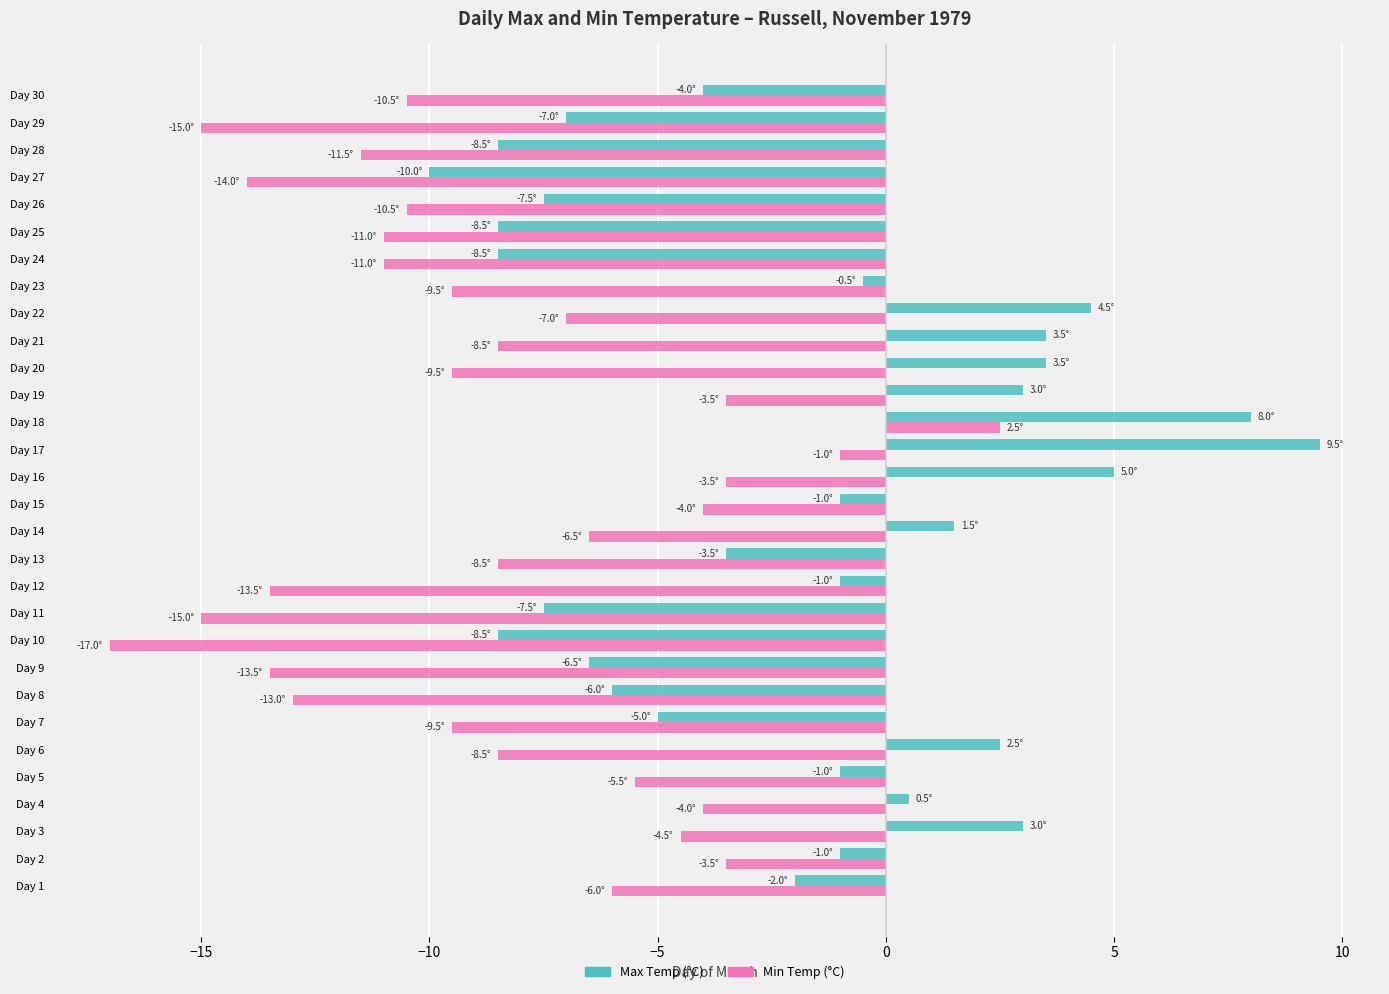

What is the average value of the Max Temp (°C) series?

-1.8